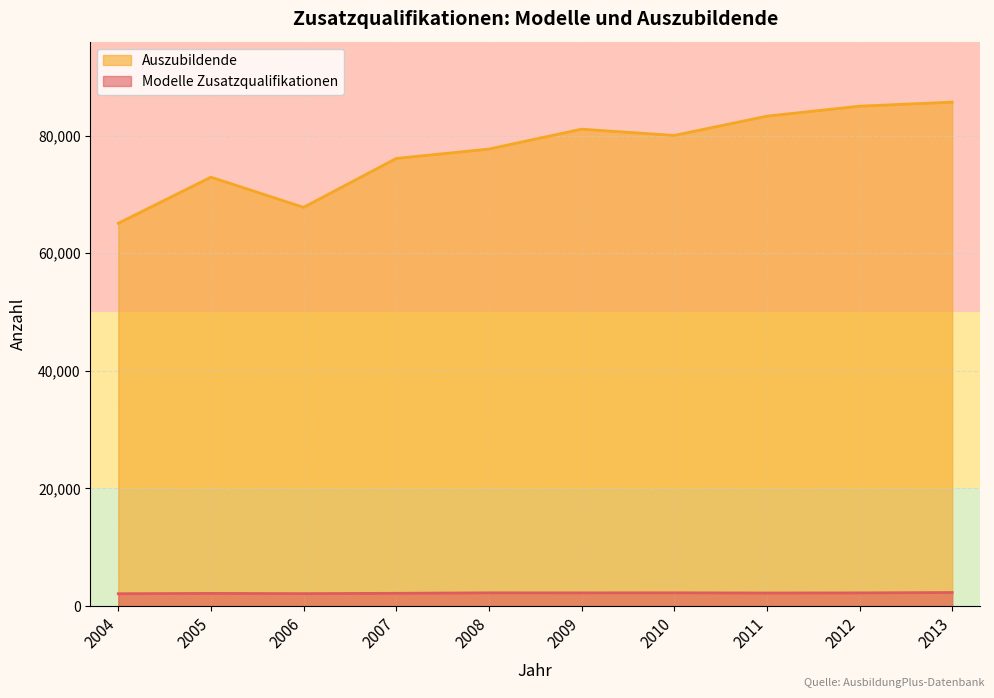

Rank the series by their maximum value, from highest to lowest.

Auszubildende, Modelle Zusatzqualifikationen